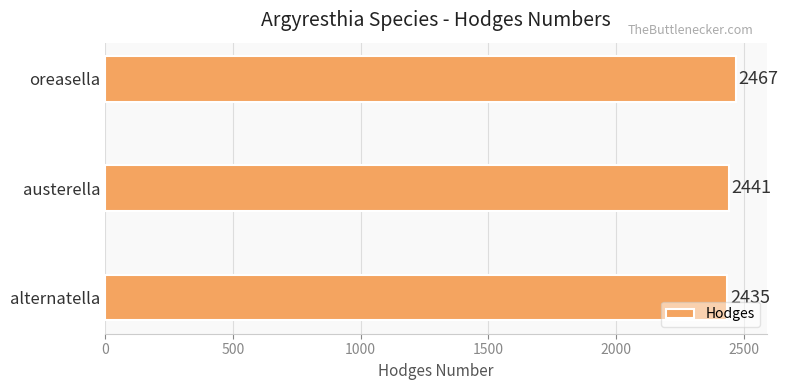

Does the chart contain any negative values?

No